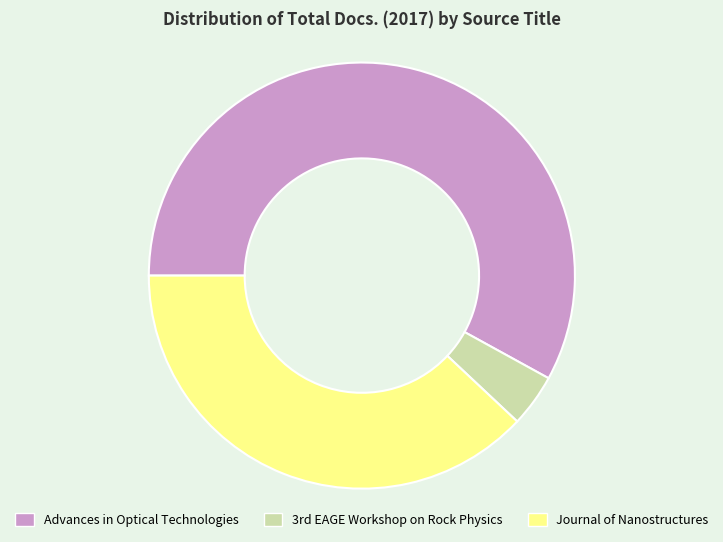

Between Advances in Optical Technologies and Journal of Nanostructures, which is larger?

Advances in Optical Technologies